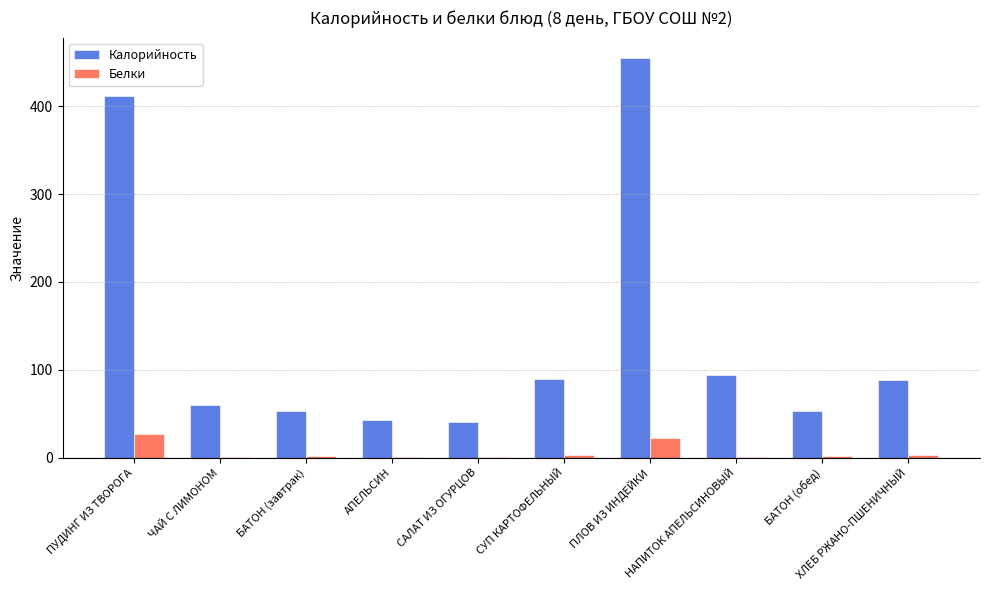

What is the maximum value shown in the chart?

455.2